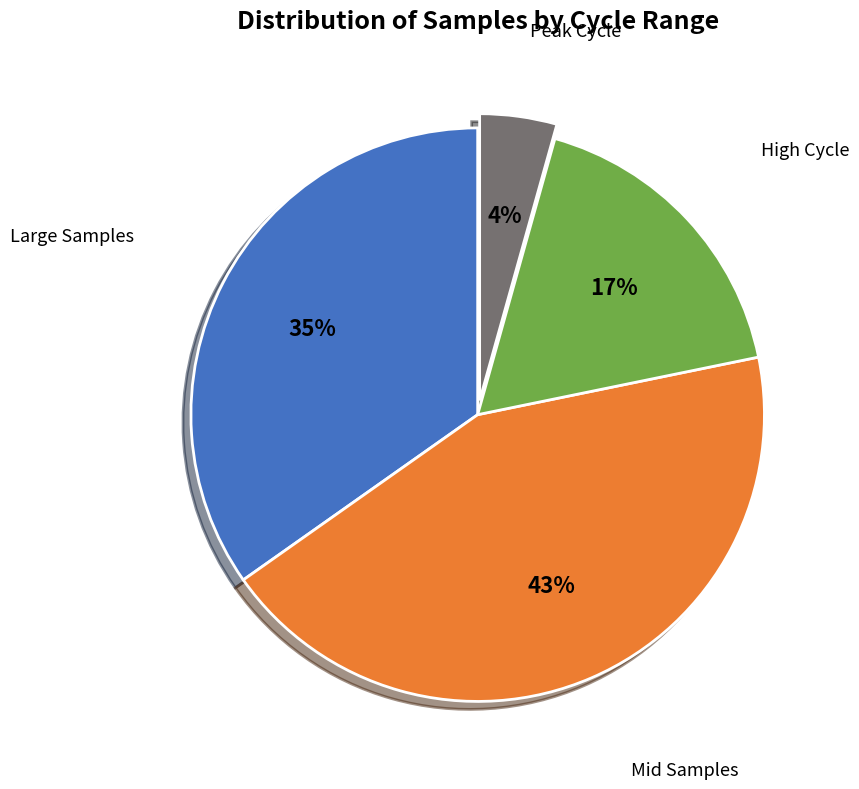

To the nearest percent, what is the average slice percentage?

25%